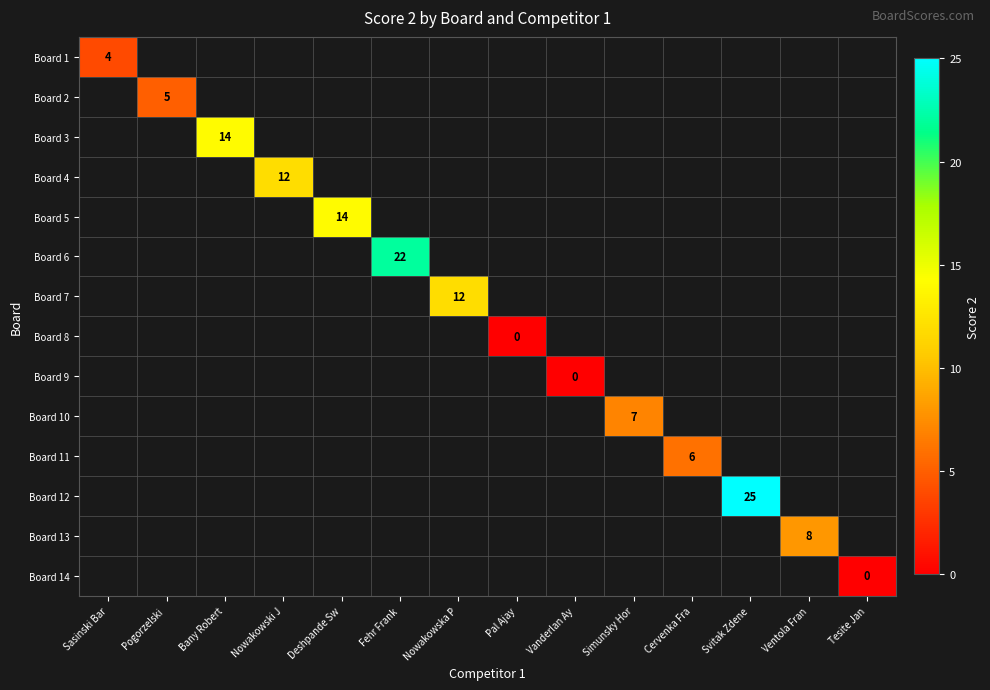

The value of Board 1 at Sasinski Bar is 4. True or false?

True